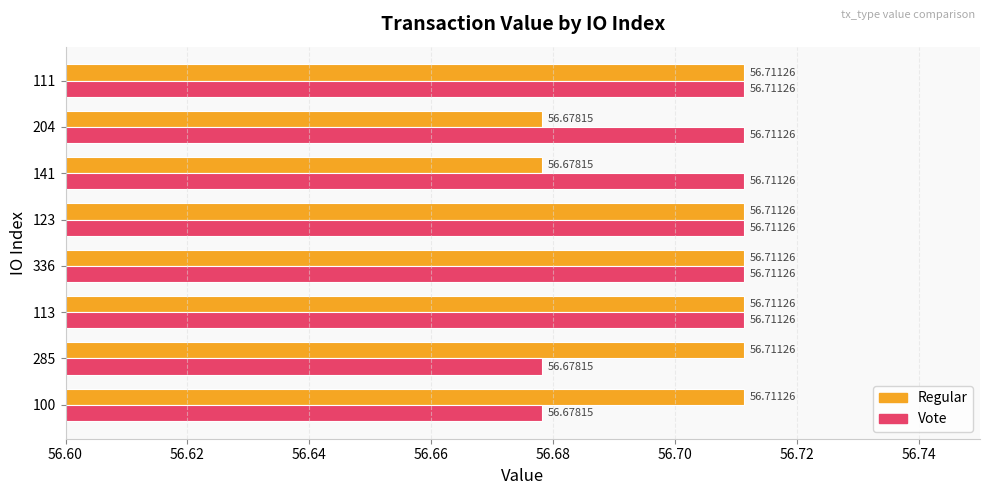

At 285, list the series in order from largest to smallest.

Regular, Vote